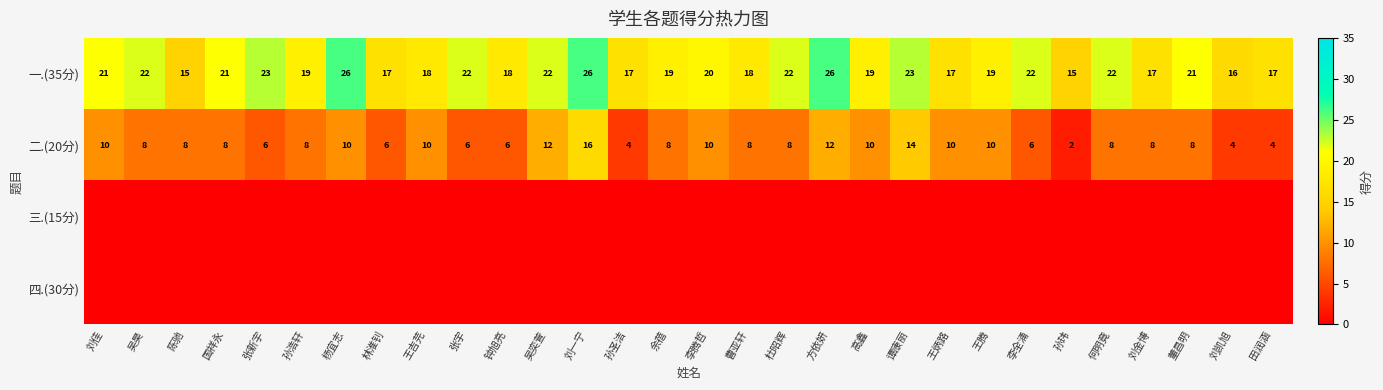

The value of 二.(20分) at 张新宇 is 8. True or false?

False